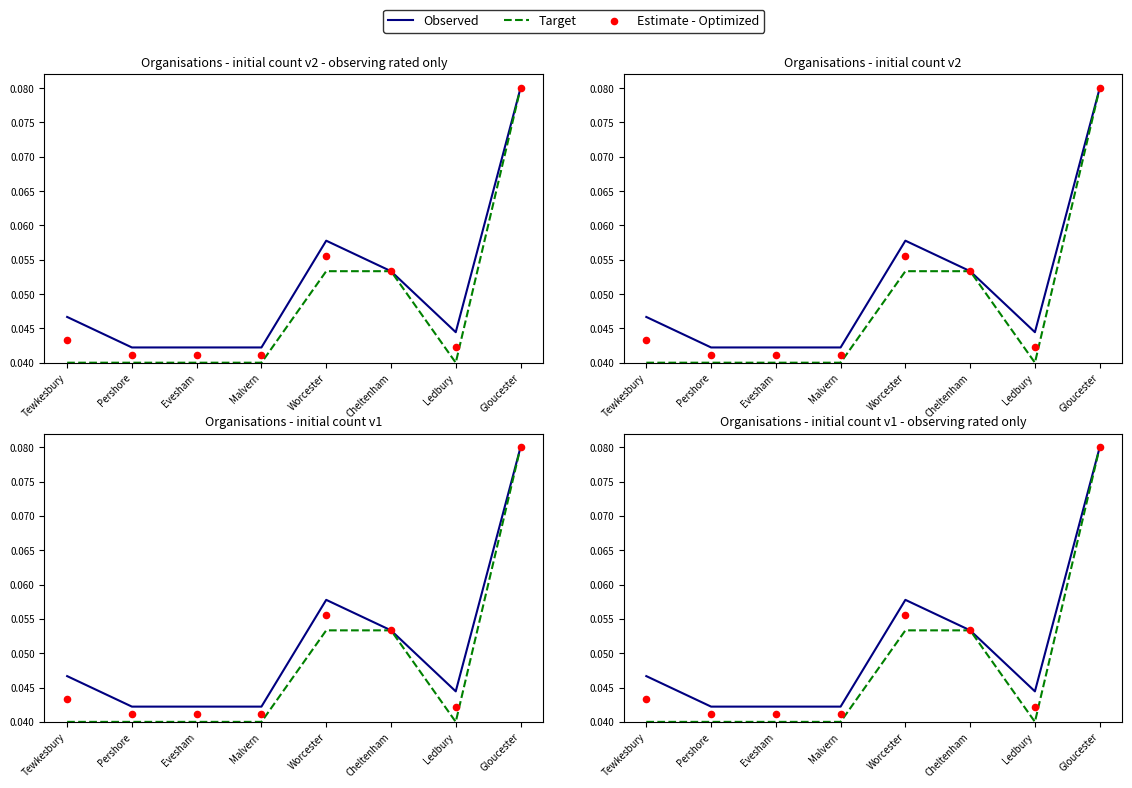

Is the value of Observed at Ledbury greater than the value of Estimate - Optimized at Evesham?

Yes